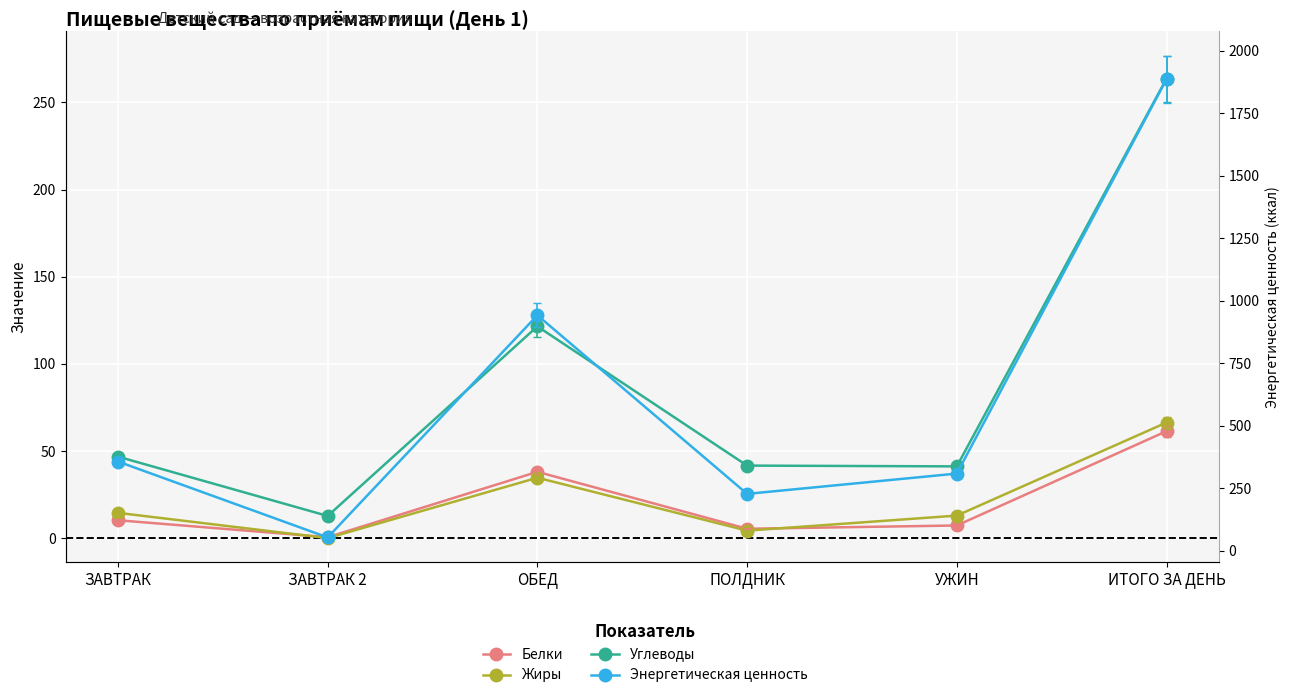

Reading left to right, what are all the values shown in this chart?

Белки: 10.2	0.5	38.0	5.3	7.2	61.4
Жиры: 14.5	0.0	34.6	4.3	12.9	66.3
Углеводы: 46.8	12.7	121.5	41.6	41.2	263.7
Энергетическая ценность: 356.5	52.8	941.8	227.1	308.3	1886.4